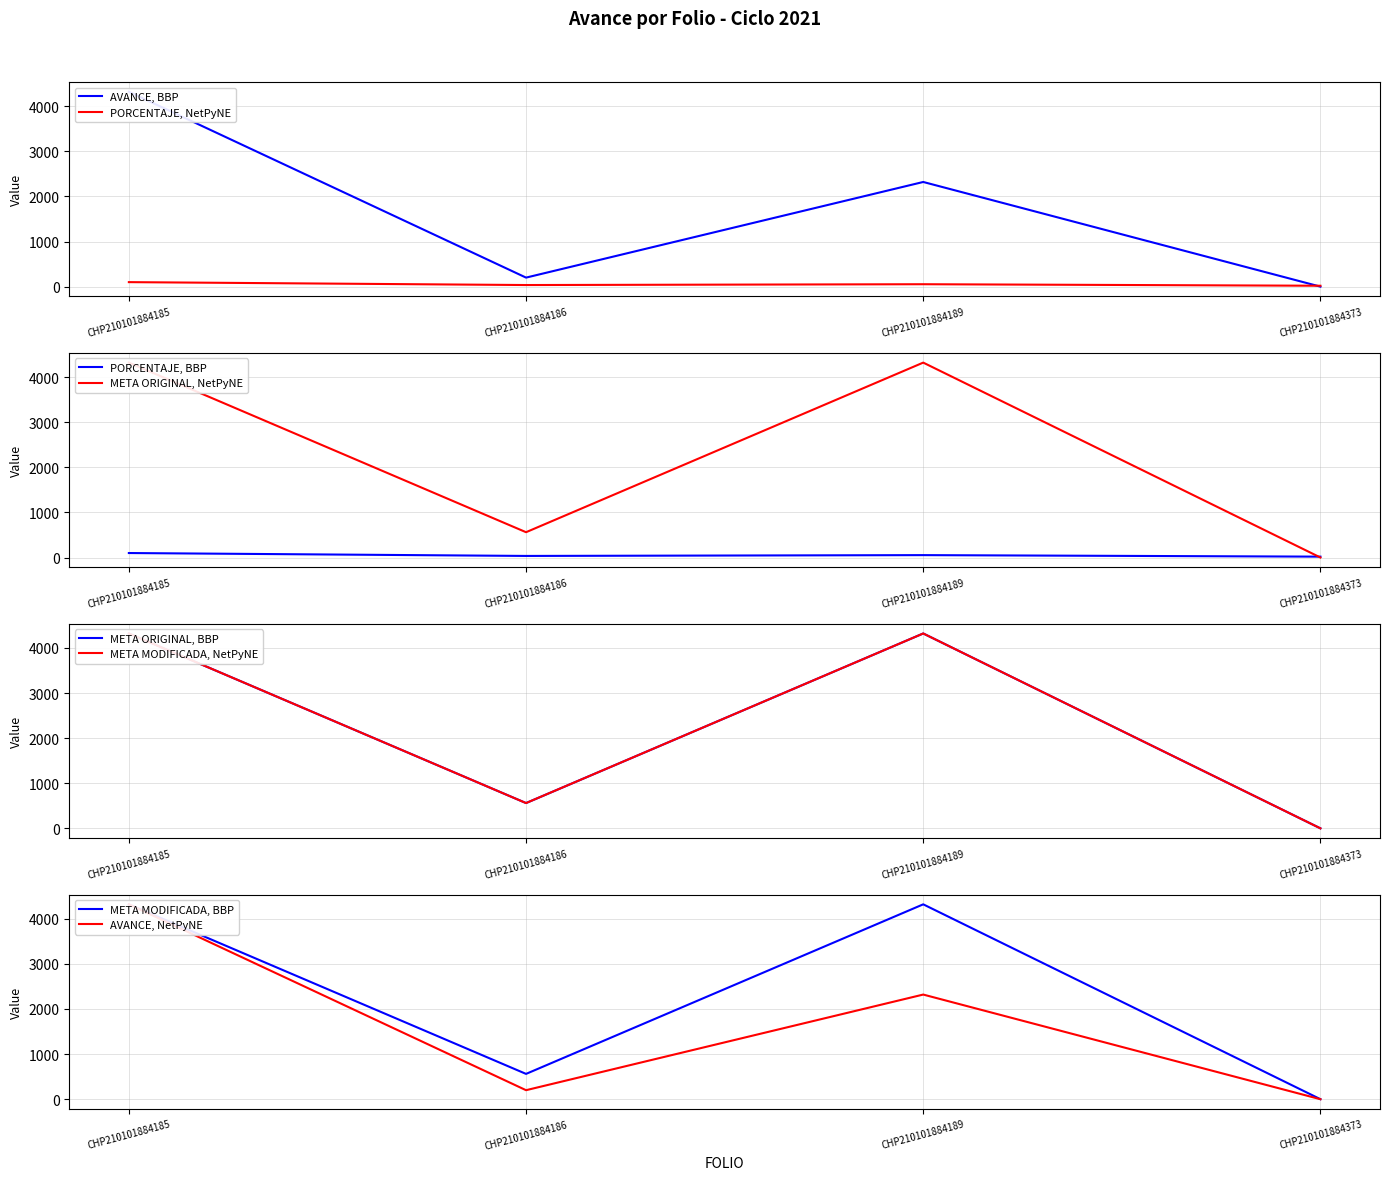

What is the difference between the maximum and second lowest values in the META ORIGINAL series?

3758.4